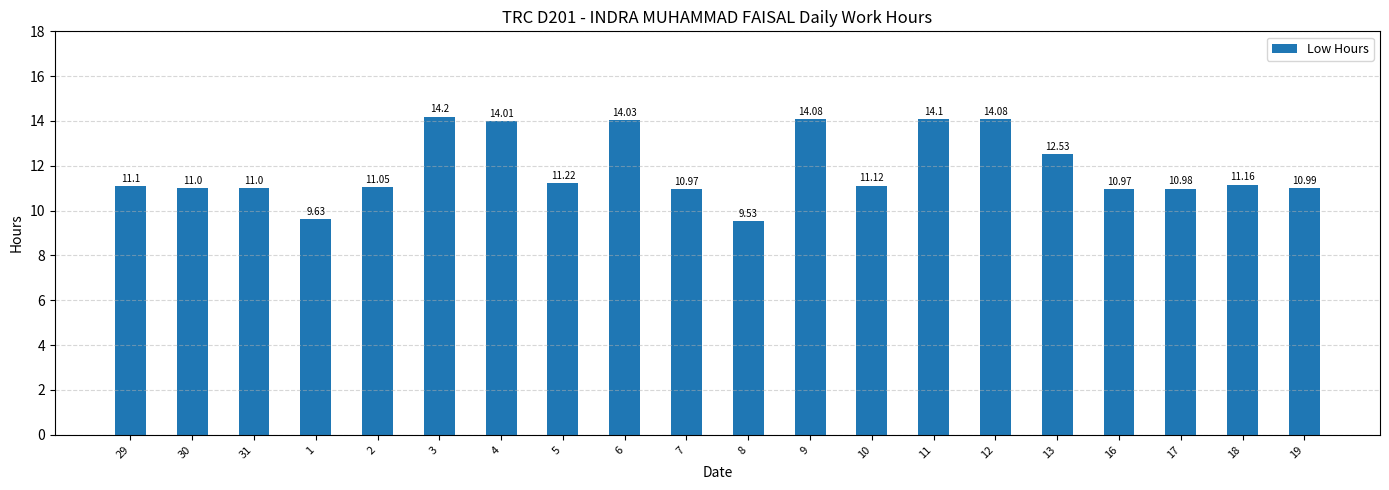

What is the difference between the second highest and second lowest values?

4.5